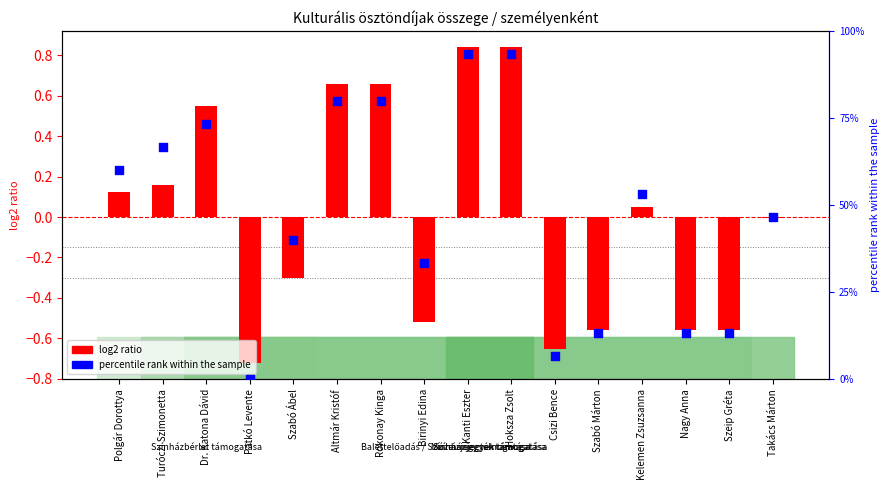

At which category is the sum across all series the highest?

Kanti Eszter